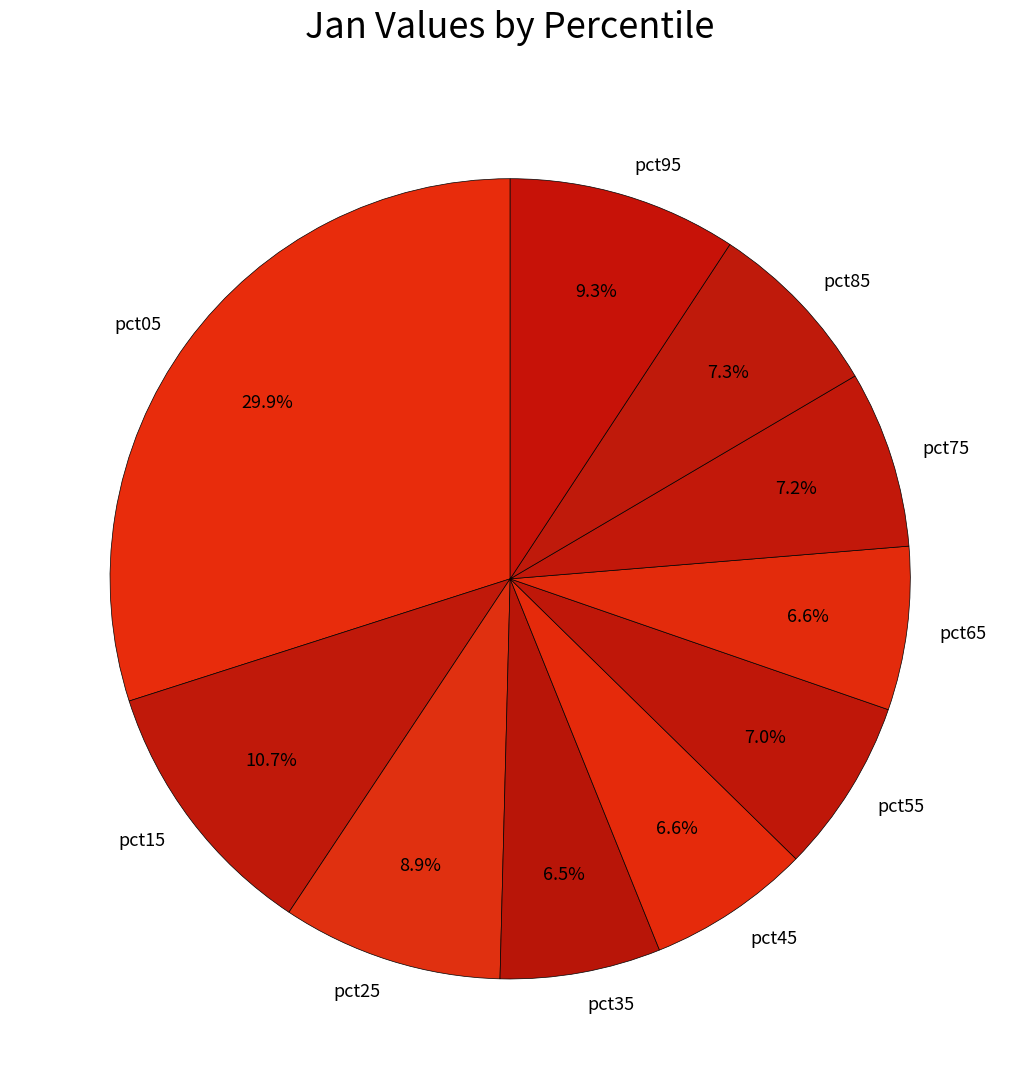

Which category has the biggest portion of the pie?

pct05